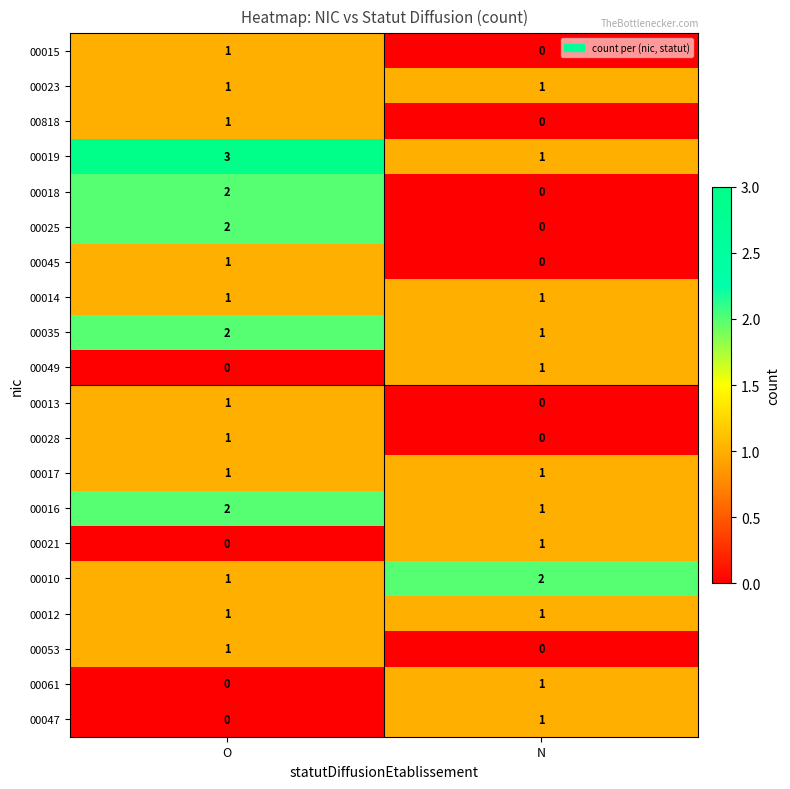

Count the number of data series in this chart.

20